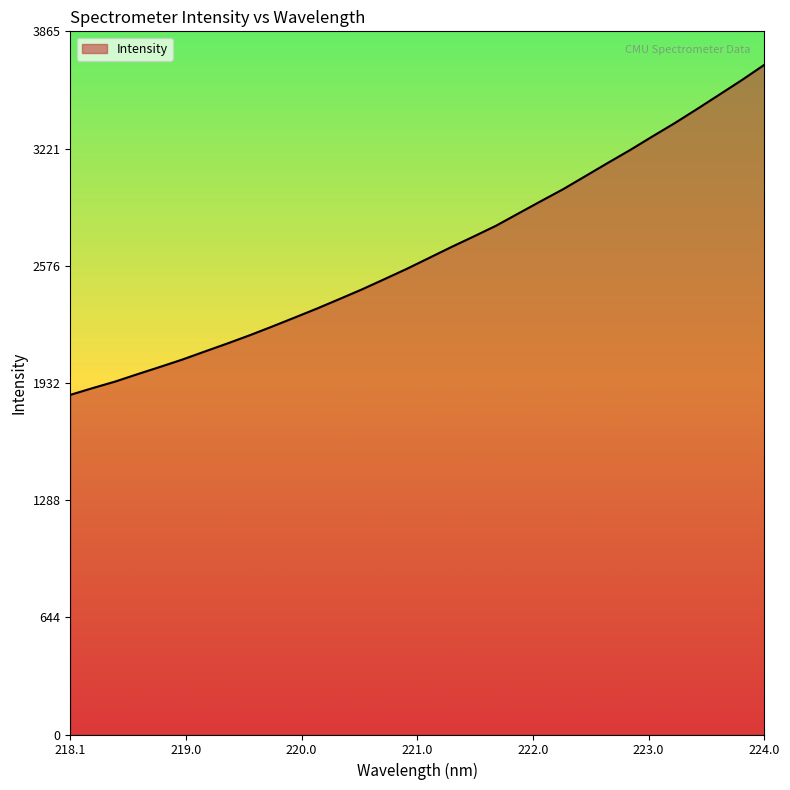

What is the greatest value displayed?

3681.4